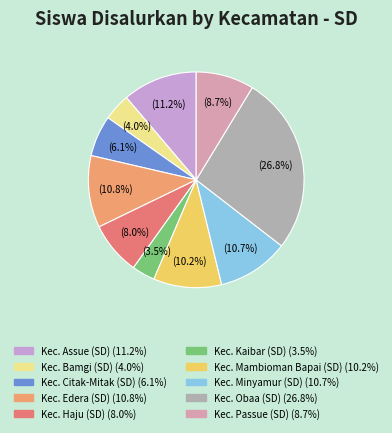

Which slice is the largest?

Kec. Obaa (SD)